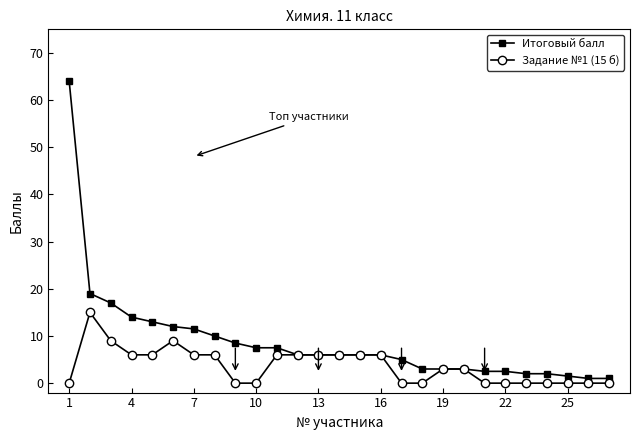

Which series has the largest total across all categories?

Итоговый балл